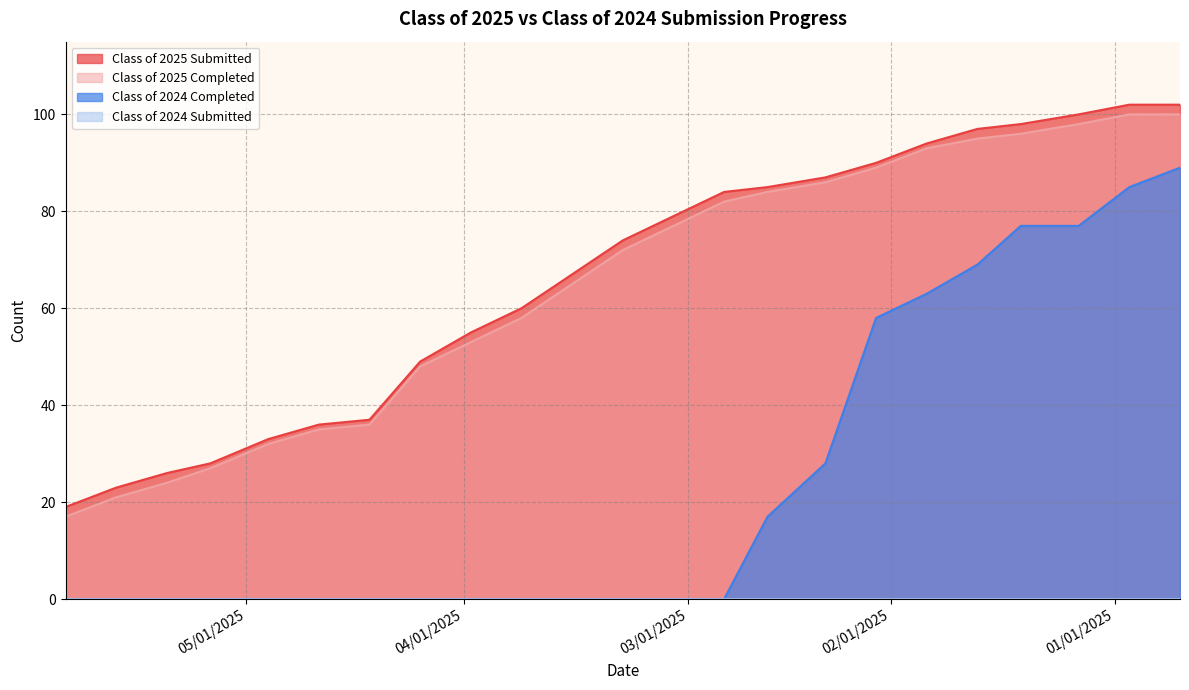

At which category is the sum across all series the highest?

12/23/2024